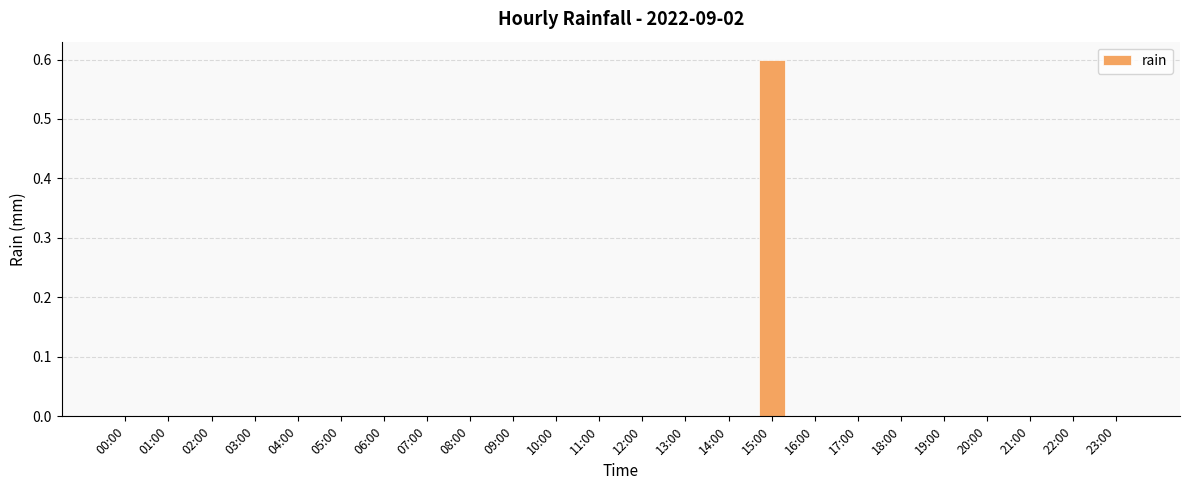

True or false: the data shows -0.3 at 13:00.

False